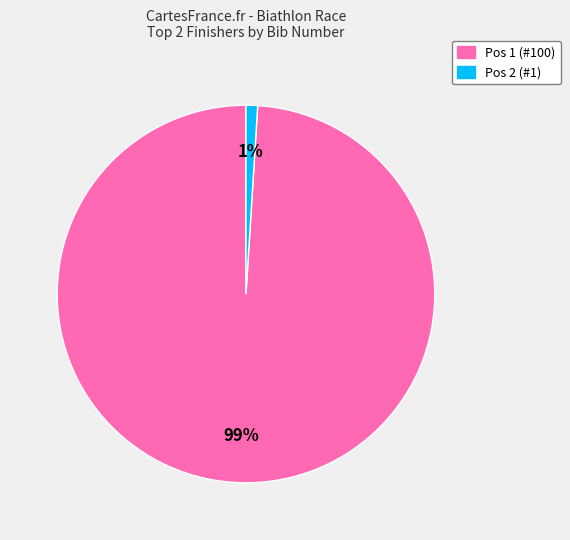

True or false: Pos 1 (#100) accounts for 99% of the total.

True